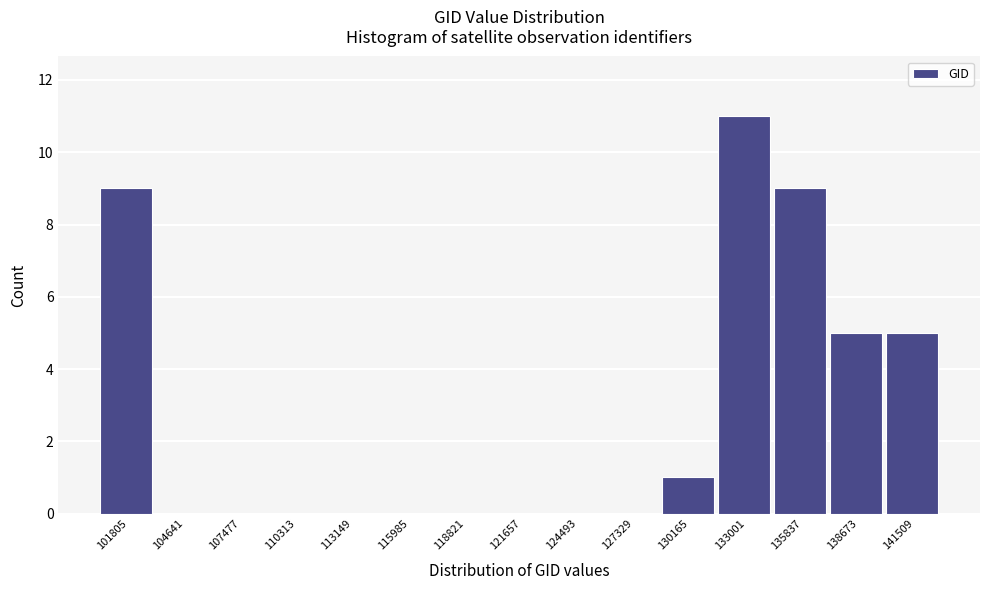

Reading left to right, extract all data points from this chart.

101805=9	104641=0	107477=0	110313=0	113149=0	115985=0	118821=0	121657=0	124493=0	127329=0	130165=1	133001=11	135837=9	138673=5	141509=5